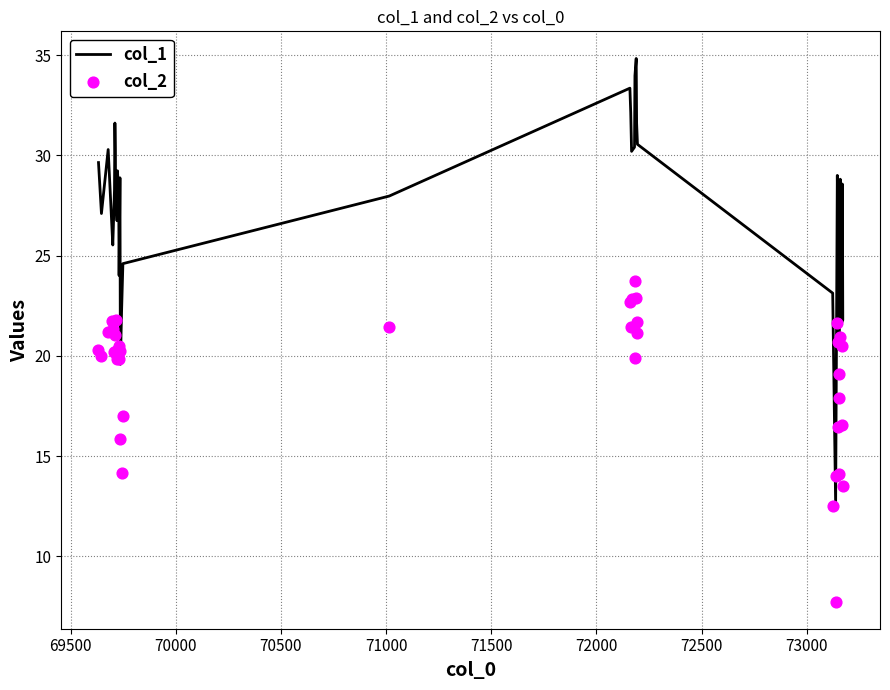

What is the highest value of the col_1 series?

34.8